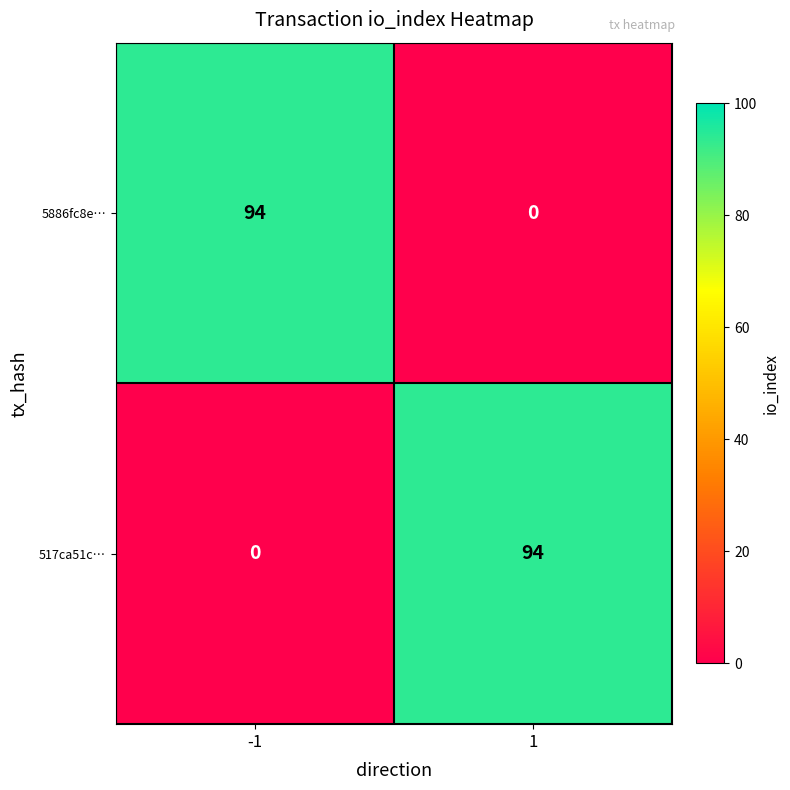

Reading right to left, transcribe all the data shown in this chart.

5886fc8e…: 0	94
517ca51c…: 94	0